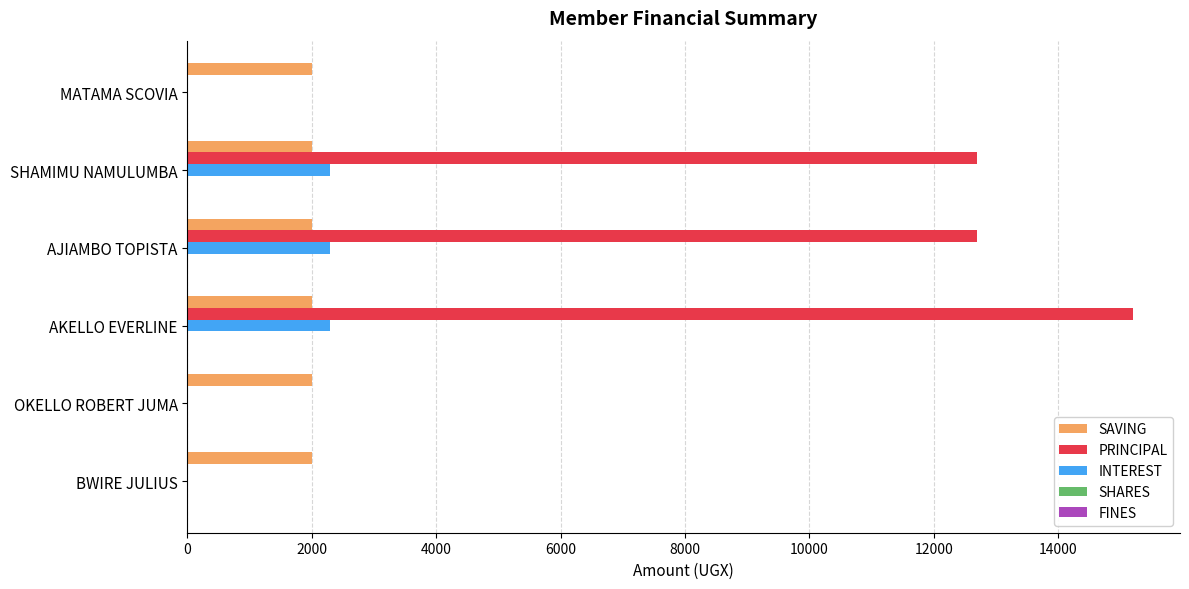

What is the sum of all SAVING values?

12000